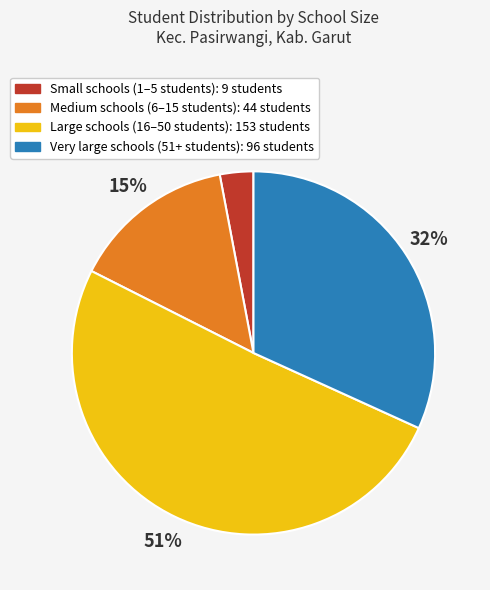

Count the number of slices in the pie.

4